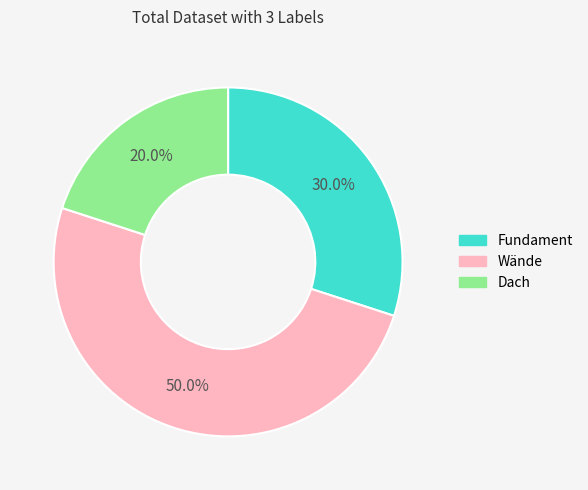

Which slice is the largest?

Wände